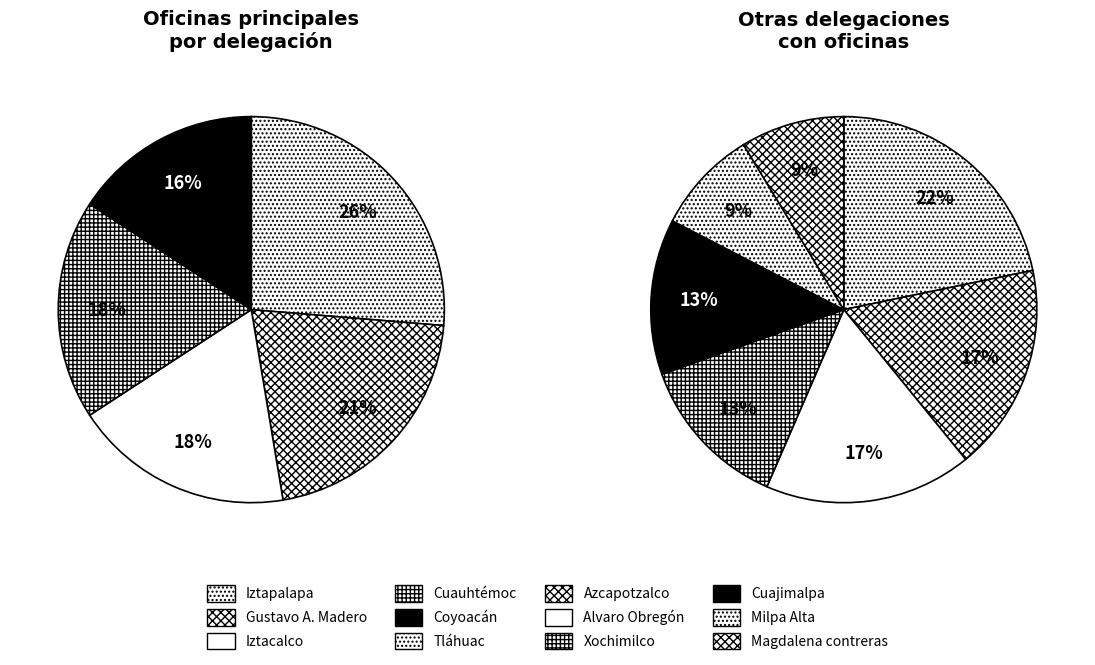

To the nearest percent, what is the difference between the largest and smallest slice percentages?

13%